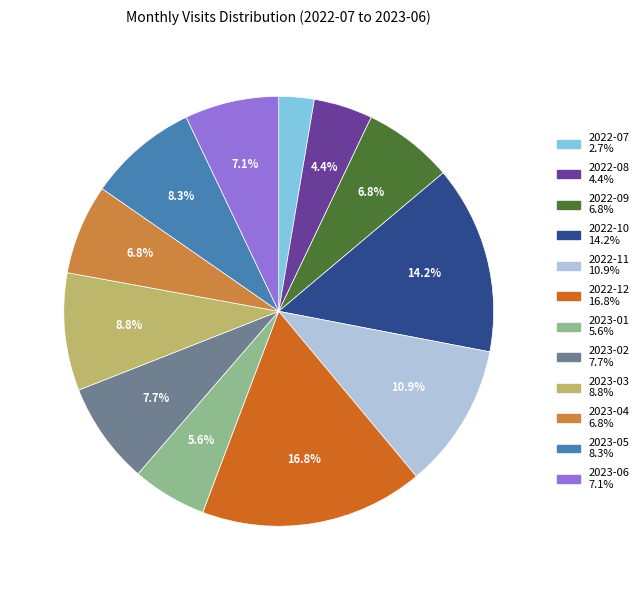

Which category has the smallest portion of the pie?

2022-07